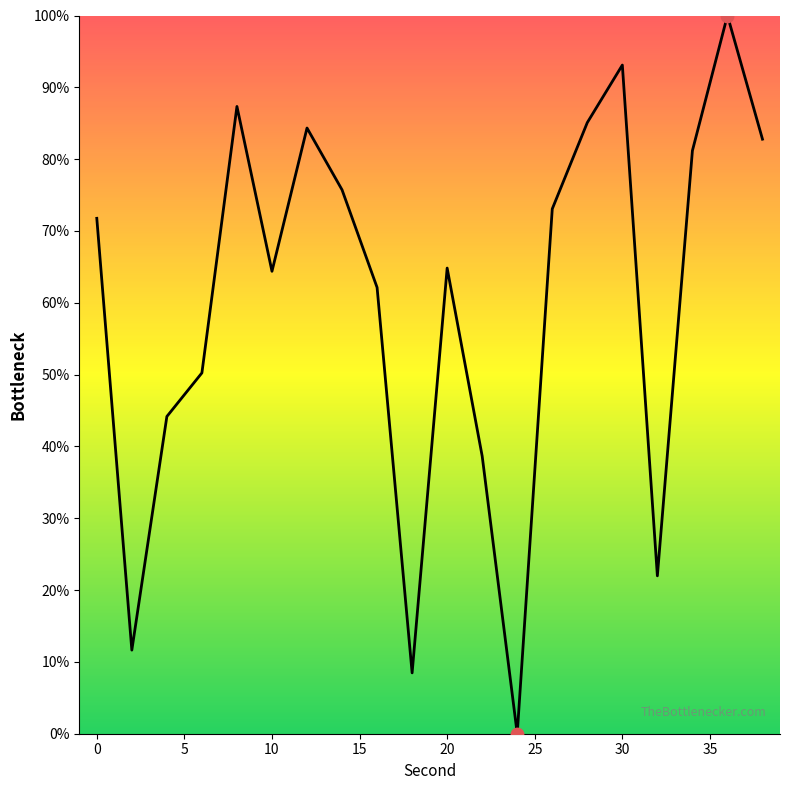

What is the greatest value displayed?

100.0